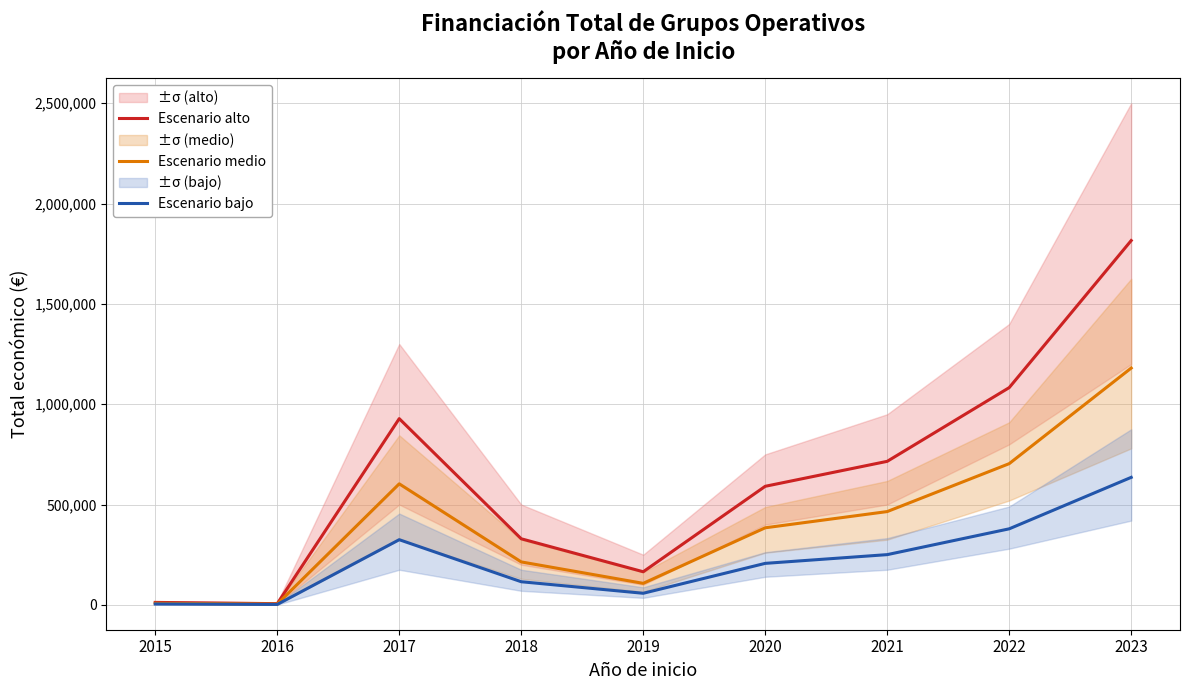

Is the value of Escenario alto at 2017 greater than the value of Escenario medio at 2015?

Yes